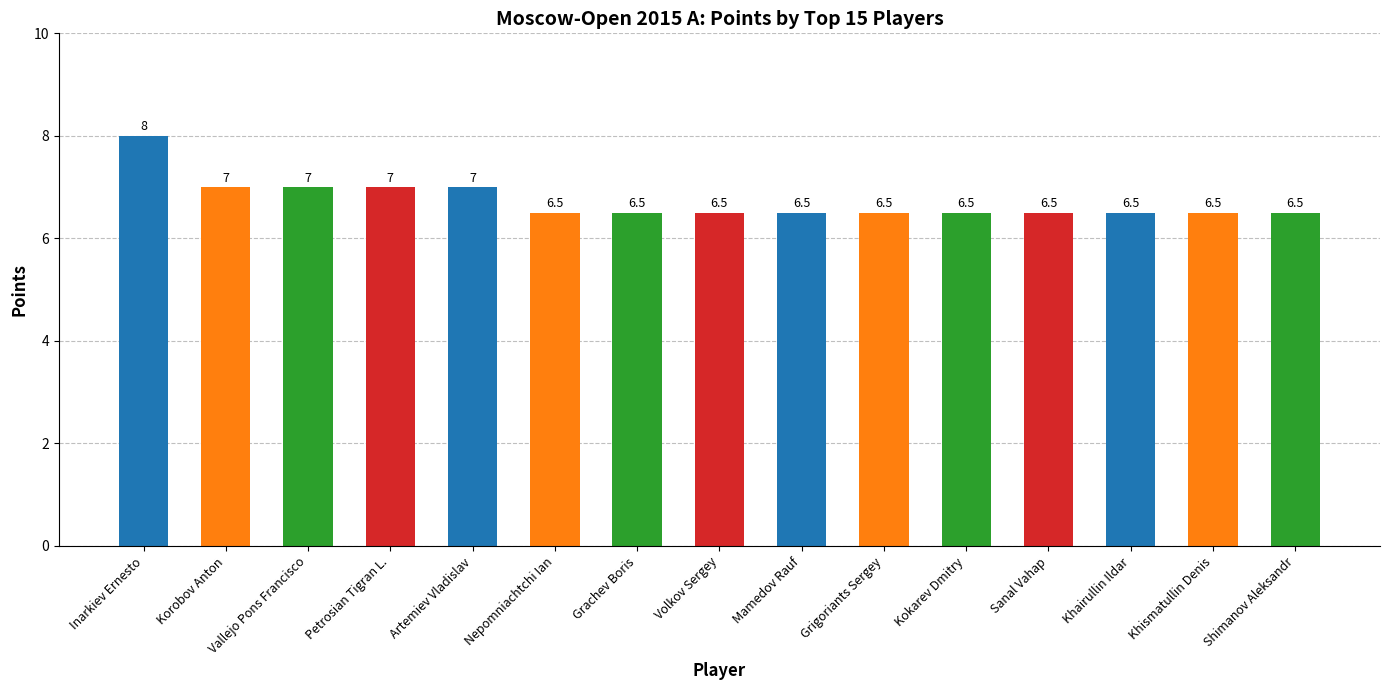

True or false: the data shows 6.5 at Khismatullin Denis.

True